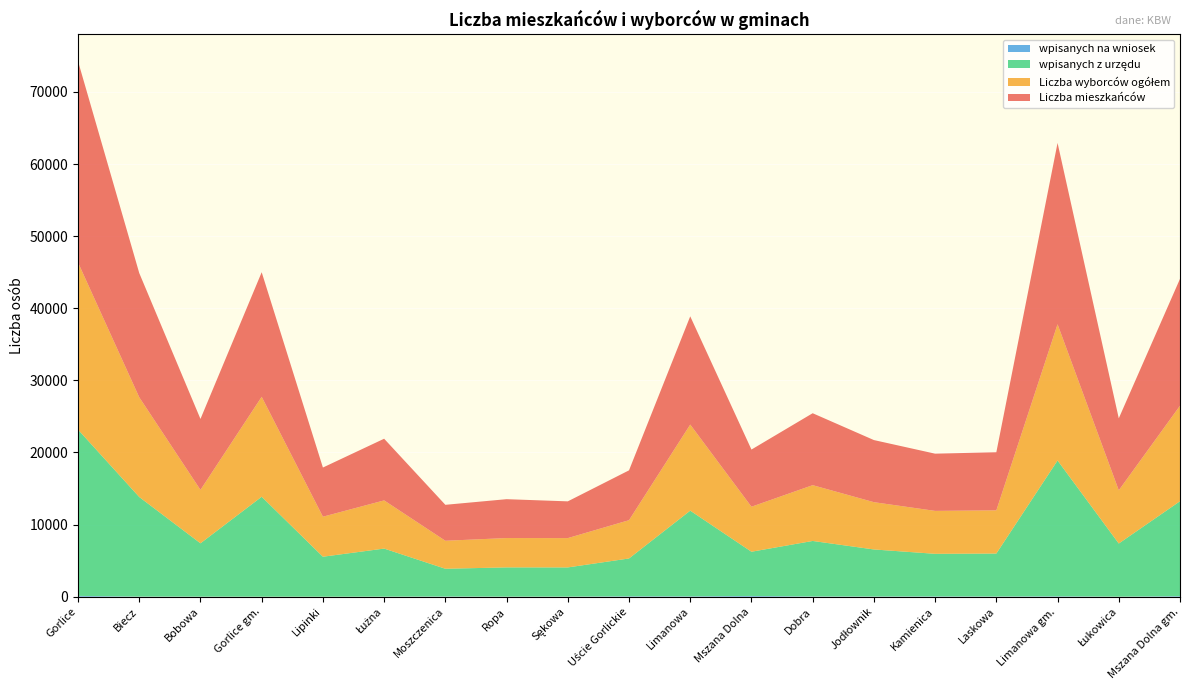

Reading left to right, list all the values displayed in this chart.

Liczba mieszkańców: Gorlice=27908	Biecz=17222	Bobowa=9835	Gorlice gm.=17271	Lipinki=6817	Łużna=8551	Moszczenica=4984	Ropa=5389	Sękowa=5096	Uście Gorlickie=6911	Limanowa=15007	Mszana Dolna=7928	Dobra=9975	Jodłownik=8611	Kamienica=7933	Laskowa=8057	Limanowa gm.=25139	Łukowica=9980	Mszana Dolna gm.=17593
Liczba wyborców ogółem: Gorlice=23172	Biecz=13828	Bobowa=7408	Gorlice gm.=13862	Lipinki=5549	Łużna=6679	Moszczenica=3881	Ropa=4069	Sękowa=4065	Uście Gorlickie=5307	Limanowa=11936	Mszana Dolna=6240	Dobra=7735	Jodłownik=6556	Kamienica=5952	Laskowa=5989	Limanowa gm.=18891	Łukowica=7379	Mszana Dolna gm.=13242
wpisanych z urzędu: Gorlice=23053	Biecz=13801	Bobowa=7388	Gorlice gm.=13851	Lipinki=5541	Łużna=6660	Moszczenica=3839	Ropa=4048	Sękowa=4042	Uście Gorlickie=5237	Limanowa=11872	Mszana Dolna=6130	Dobra=7689	Jodłownik=6517	Kamienica=5898	Laskowa=5950	Limanowa gm.=18824	Łukowica=7363	Mszana Dolna gm.=13156
wpisanych na wniosek: Gorlice=119	Biecz=27	Bobowa=20	Gorlice gm.=11	Lipinki=8	Łużna=19	Moszczenica=42	Ropa=21	Sękowa=23	Uście Gorlickie=70	Limanowa=64	Mszana Dolna=110	Dobra=46	Jodłownik=39	Kamienica=54	Laskowa=39	Limanowa gm.=67	Łukowica=16	Mszana Dolna gm.=86